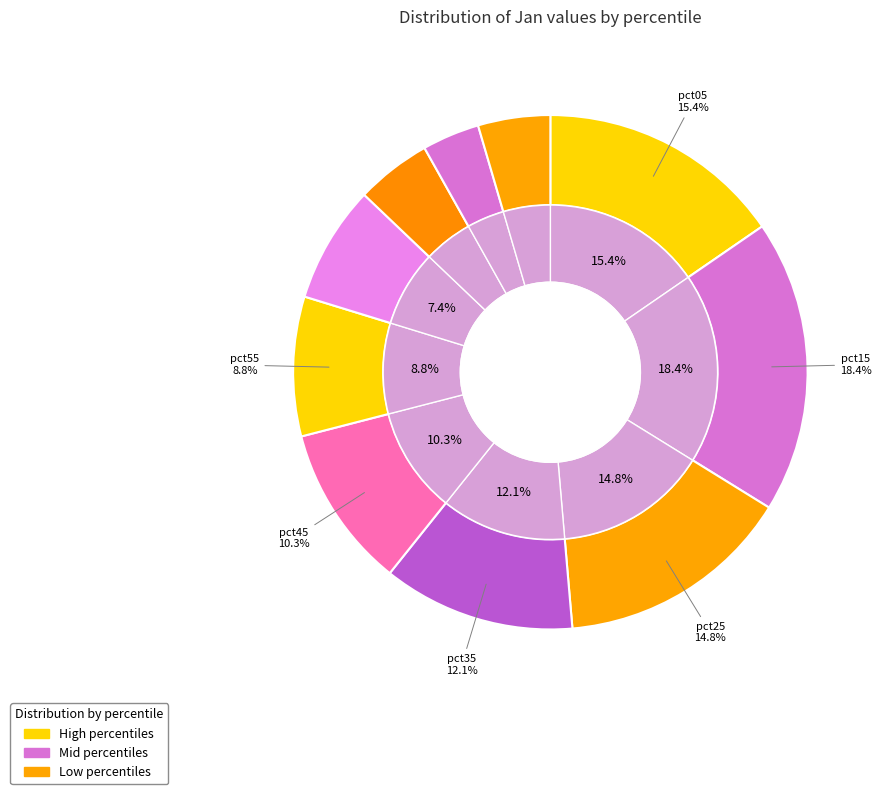

Which category has the biggest portion of the pie?

pct15